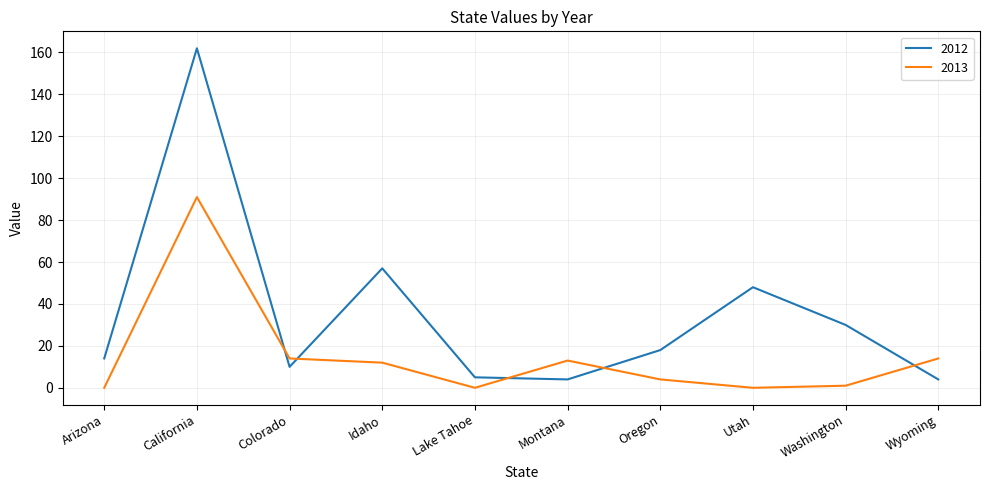

How many intersections are there between 2013 and 2012?

5